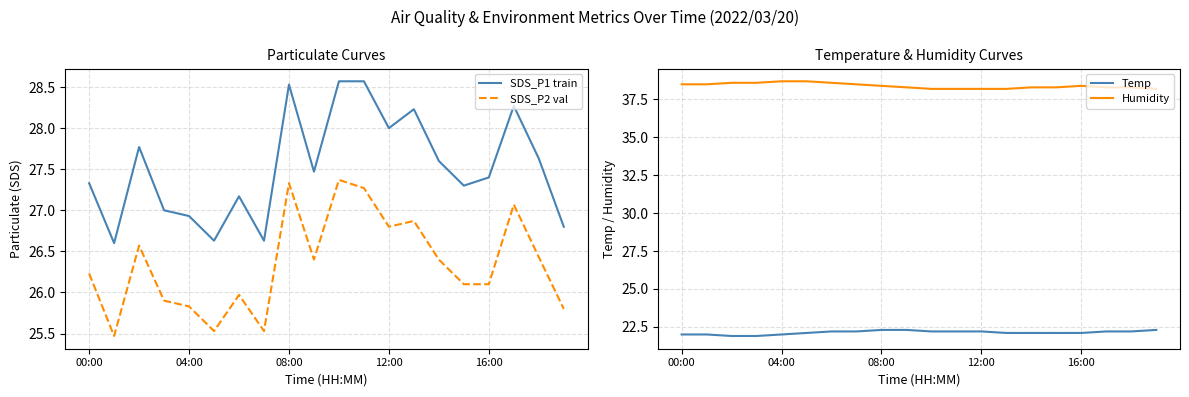

Which series has the largest total across all categories?

Humidity